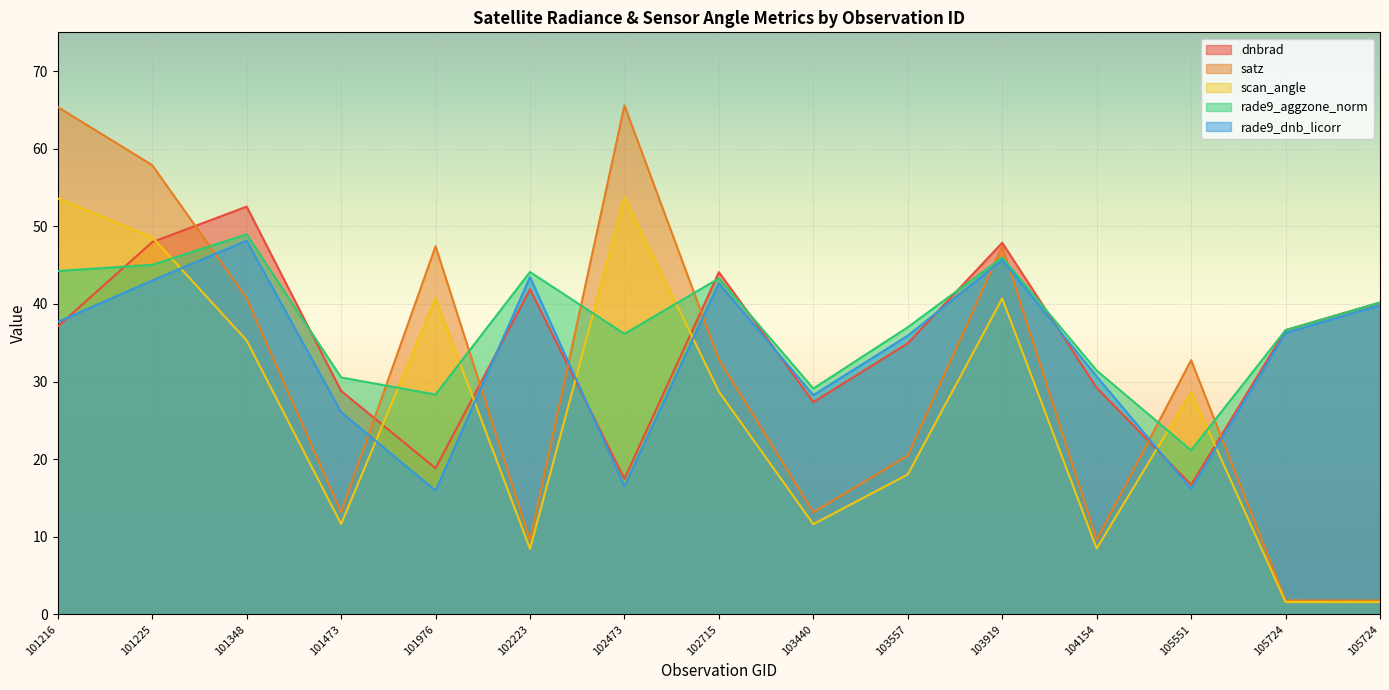

What are all the series names shown in the legend?

dnbrad, satz, scan_angle, rade9_aggzone_norm, rade9_dnb_licorr